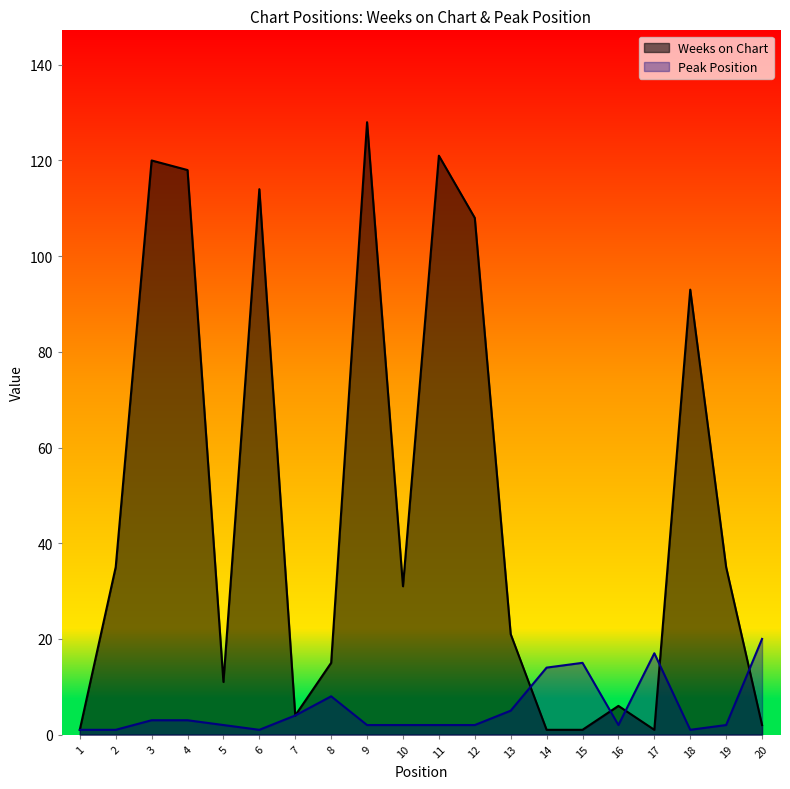

Rank the series by their maximum value, from highest to lowest.

Weeks on Chart, Peak Position